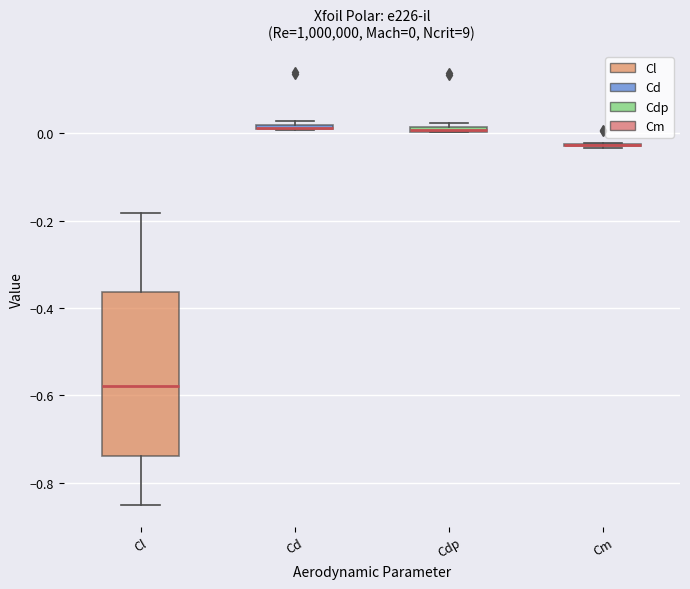

Comparing the boxes themselves (not the whiskers), which one is the tallest?

Cl